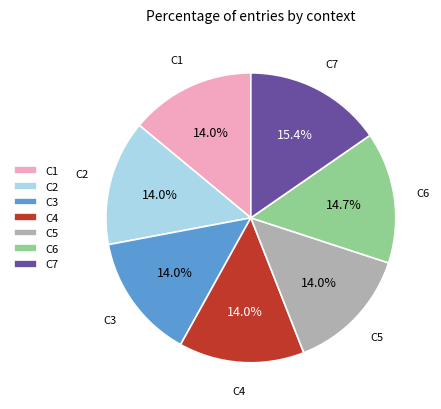

Is there a majority slice in this chart?

No